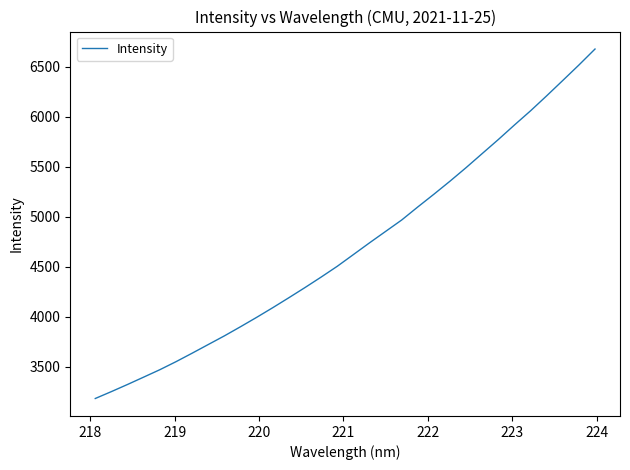

What is the minimum value shown in the chart?

3183.2